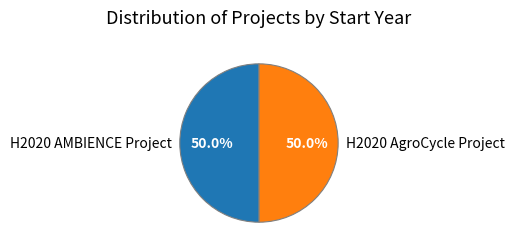

To the nearest percent, what percentage of the pie is H2020 AgroCycle Project?

50%